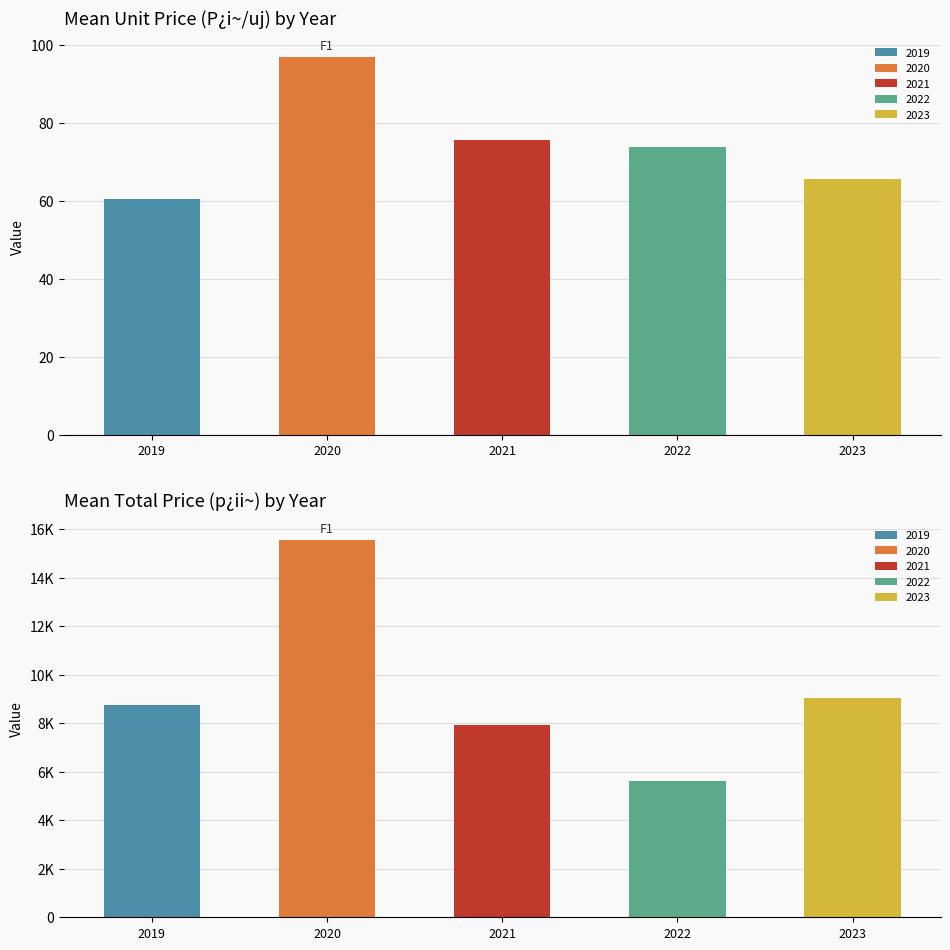

Which series has the widest spread of values?

p_ii~